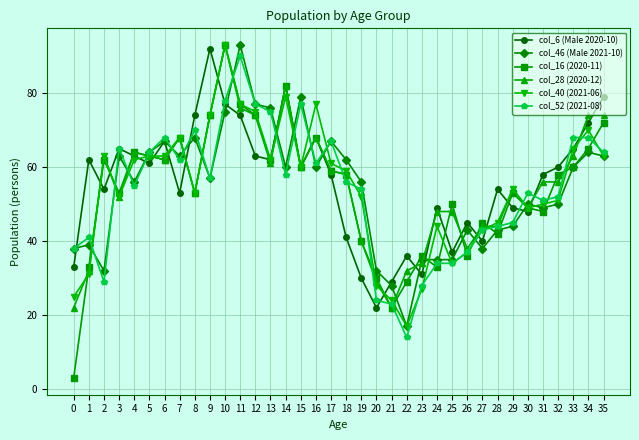

What are all the series names shown in the legend?

col_6 (Male 2020-10), col_46 (Male 2021-10), col_16 (2020-11), col_28 (2020-12), col_40 (2021-06), col_52 (2021-08)